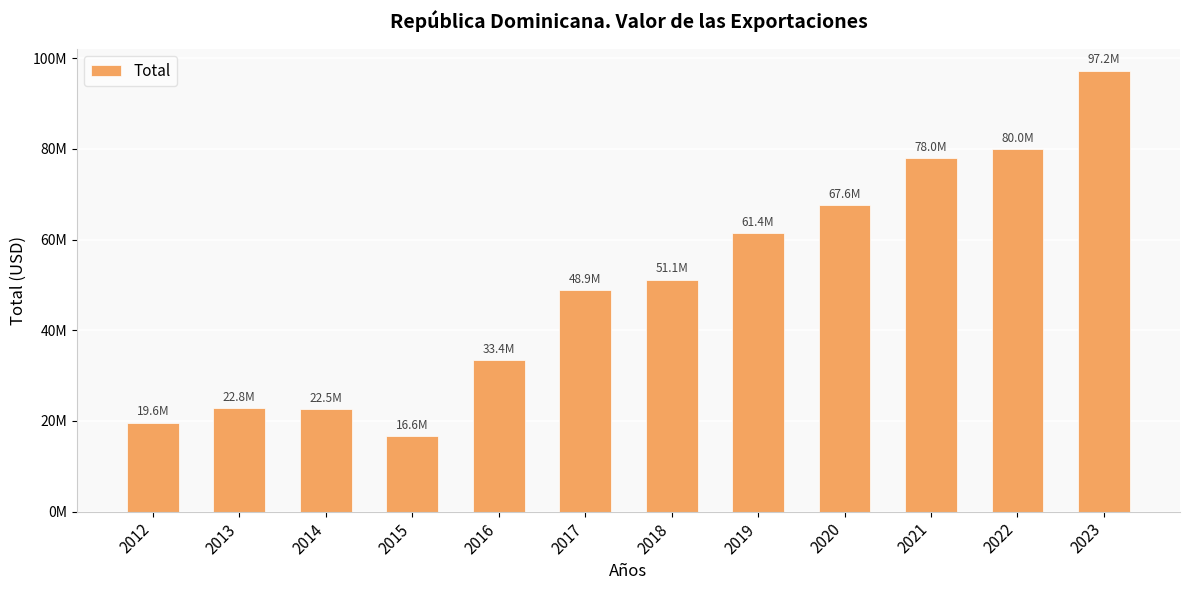

What is the minimum value shown in the chart?

16585533.5